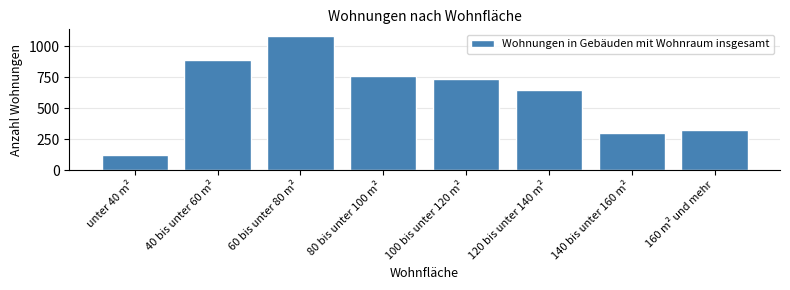

Reading left to right, what are all the values shown in this chart?

124	893	1084	761	738	649	303	323